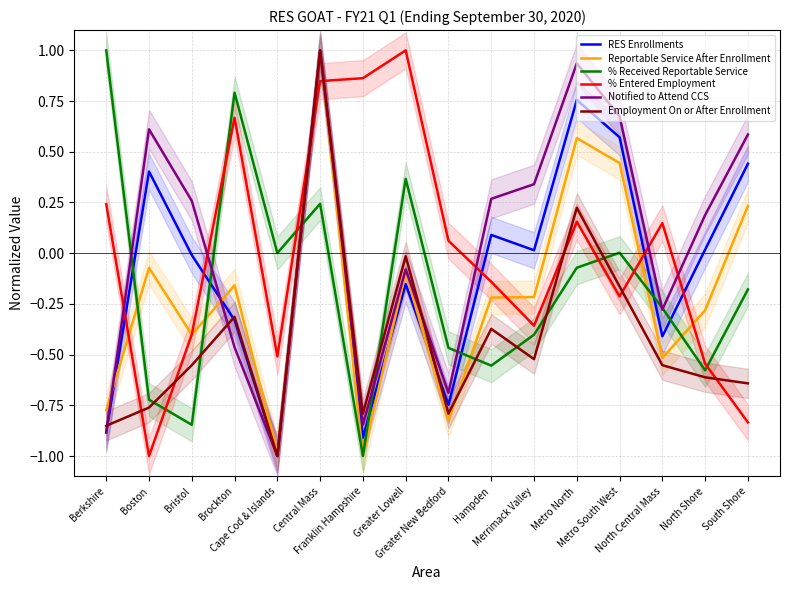

Reading left to right, list all the values displayed in this chart.

RES Enrollments: -0.9	0.4	-0.0	-0.3	-1.0	1.0	-0.9	-0.2	-0.7	0.1	0.0	0.8	0.6	-0.4	0.0	0.4
Reportable Service After Enrollment: -0.8	-0.1	-0.4	-0.2	-1.0	1.0	-1.0	-0.1	-0.8	-0.2	-0.2	0.6	0.4	-0.5	-0.3	0.2
% Received Reportable Service: 1.0	-0.7	-0.8	0.8	0.0	0.2	-1.0	0.4	-0.5	-0.6	-0.4	-0.1	0.0	-0.3	-0.6	-0.2
% Entered Employment: 0.2	-1.0	-0.4	0.7	-0.5	0.8	0.9	1.0	0.1	-0.1	-0.4	0.2	-0.2	0.1	-0.5	-0.8
Notified to Attend CCS: -0.9	0.6	0.3	-0.5	-1.0	1.0	-0.8	-0.1	-0.7	0.3	0.3	0.9	0.7	-0.3	0.2	0.6
Employment On or After Enrollment: -0.9	-0.8	-0.6	-0.3	-1.0	1.0	-0.8	-0.0	-0.8	-0.4	-0.5	0.2	-0.2	-0.6	-0.6	-0.6